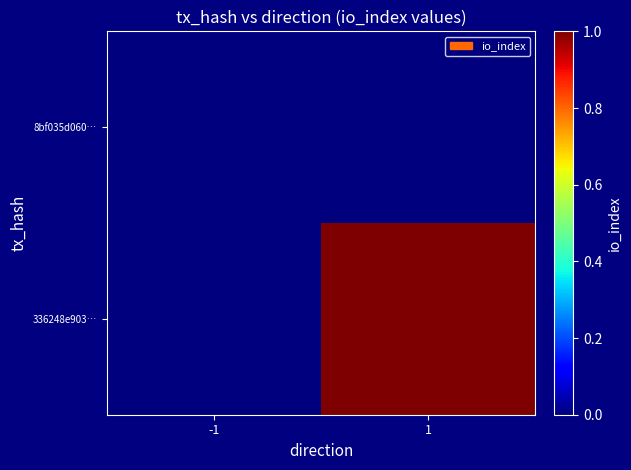

Which series has the largest range (max minus min)?

336248e903…